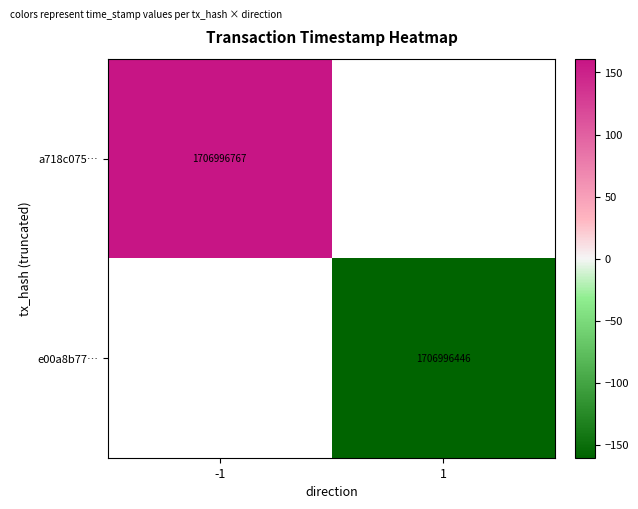

Is it true that e00a8b77… equals 2799885862.6 at 1?

False